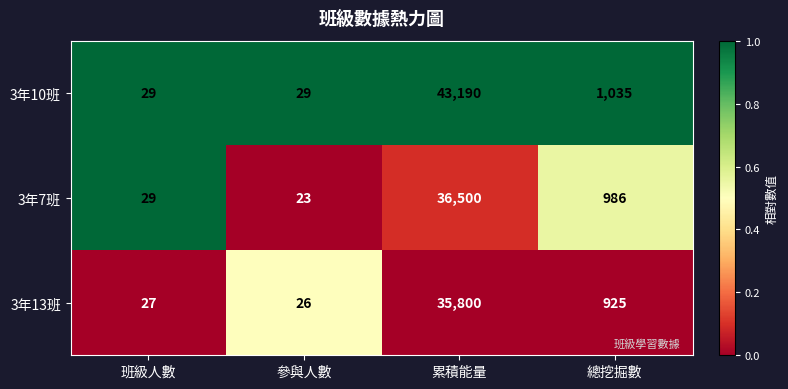

At which label is 3年7班 closest to 18261?

總挖掘數